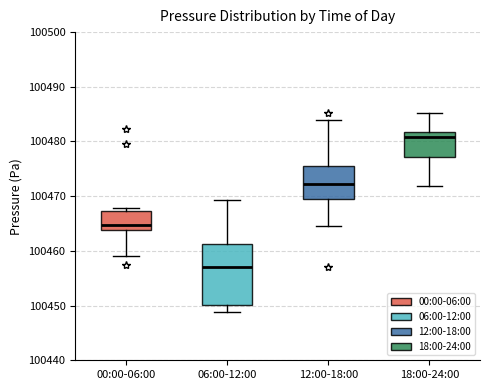

Which box has the lowest median line?

06:00-12:00